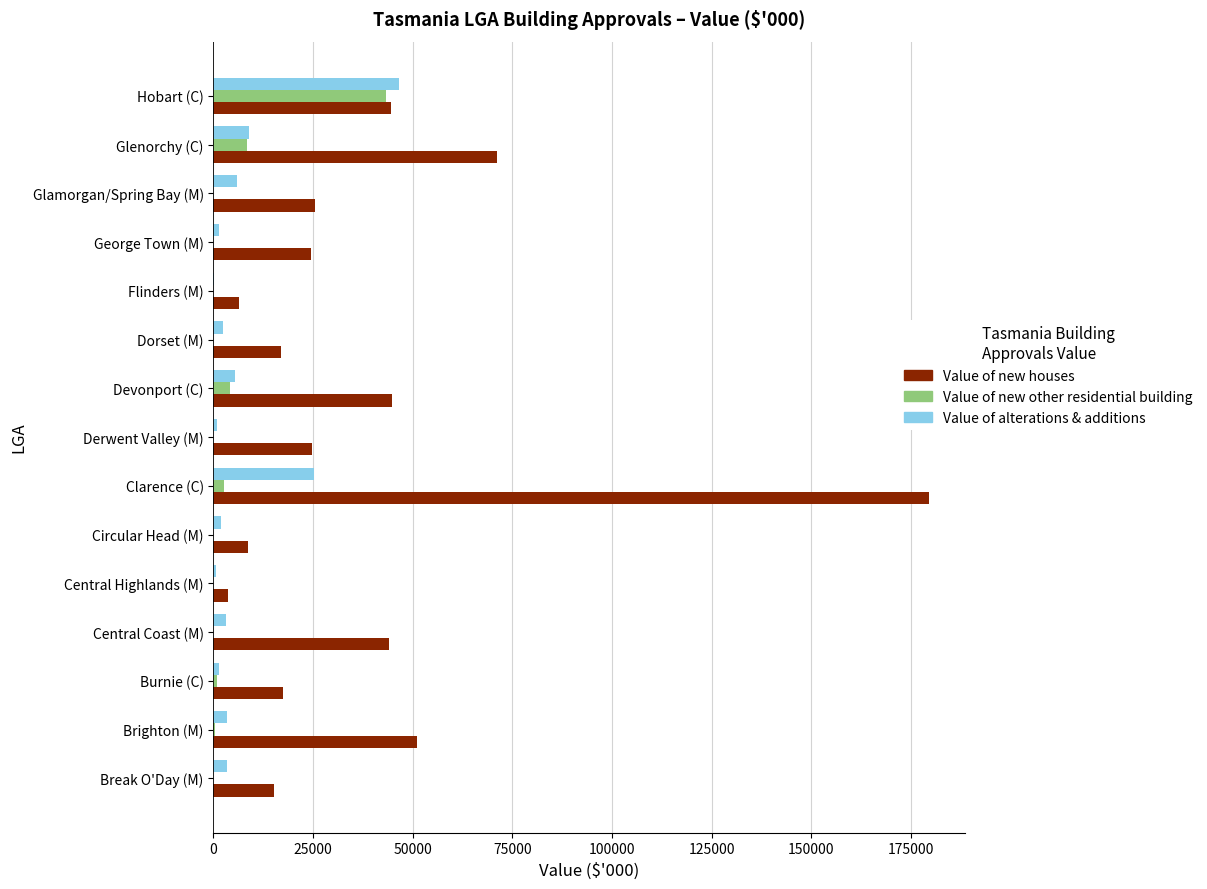

Which series has the largest total across all categories?

Value of new houses